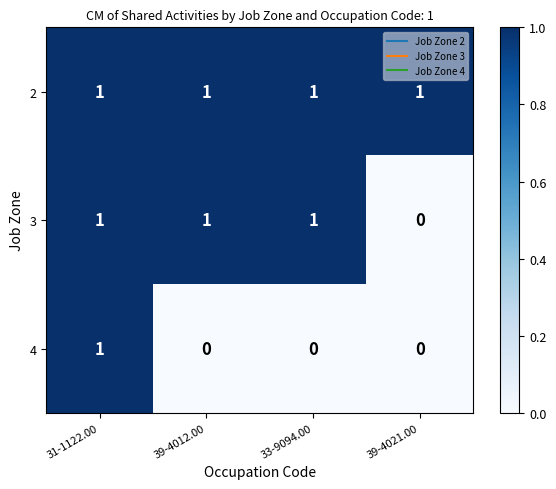

Rank the series by their average value, from lowest to highest.

4, 3, 2